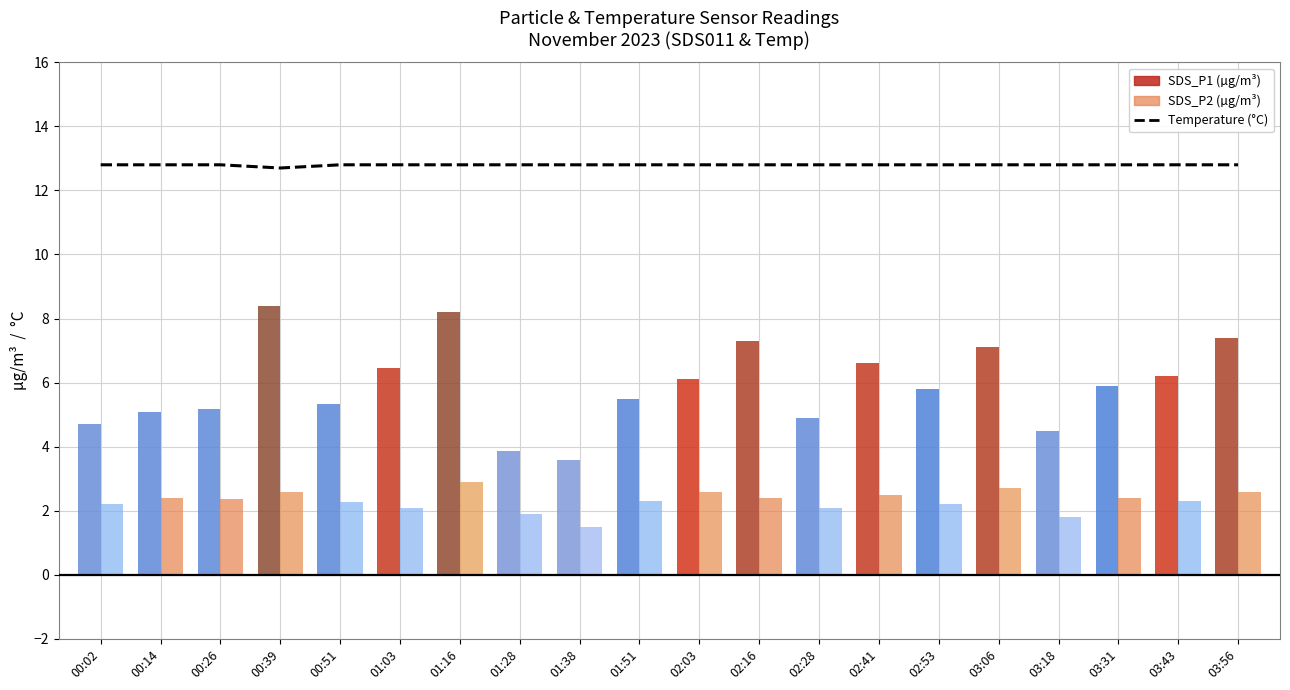

Which has a higher value, 03:56 or 02:53?

03:56